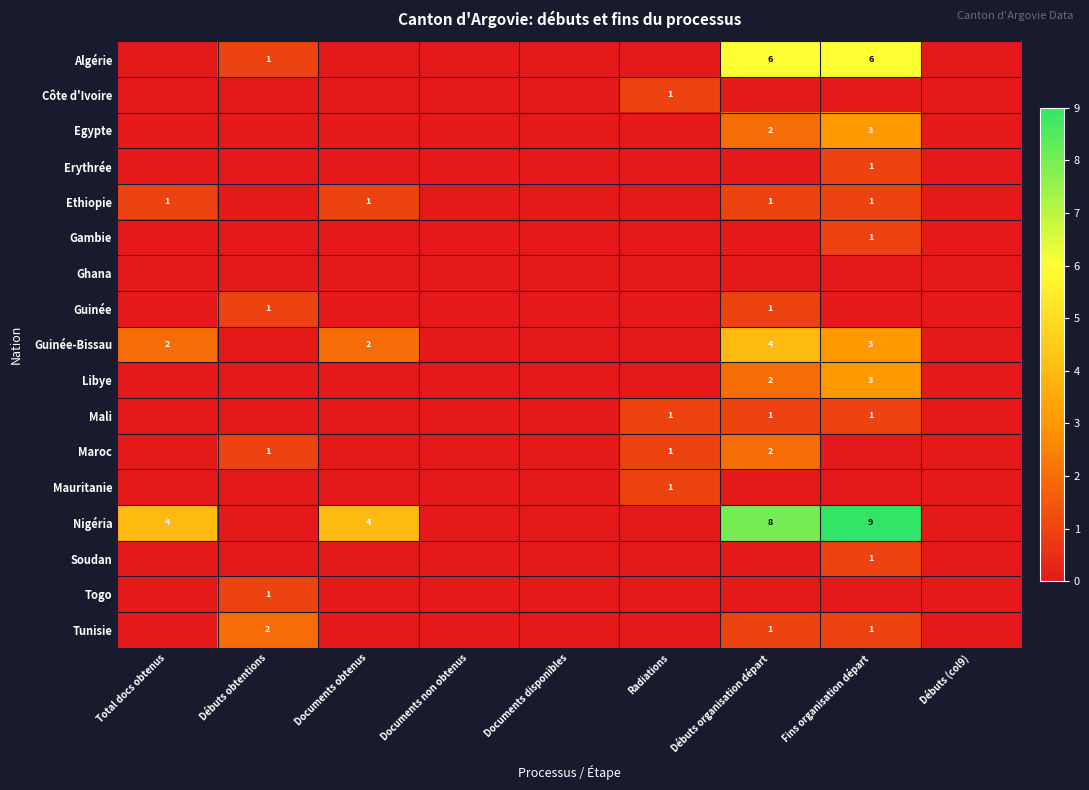

The Algérie series shows 2 at Débuts obtentions. True or false?

False